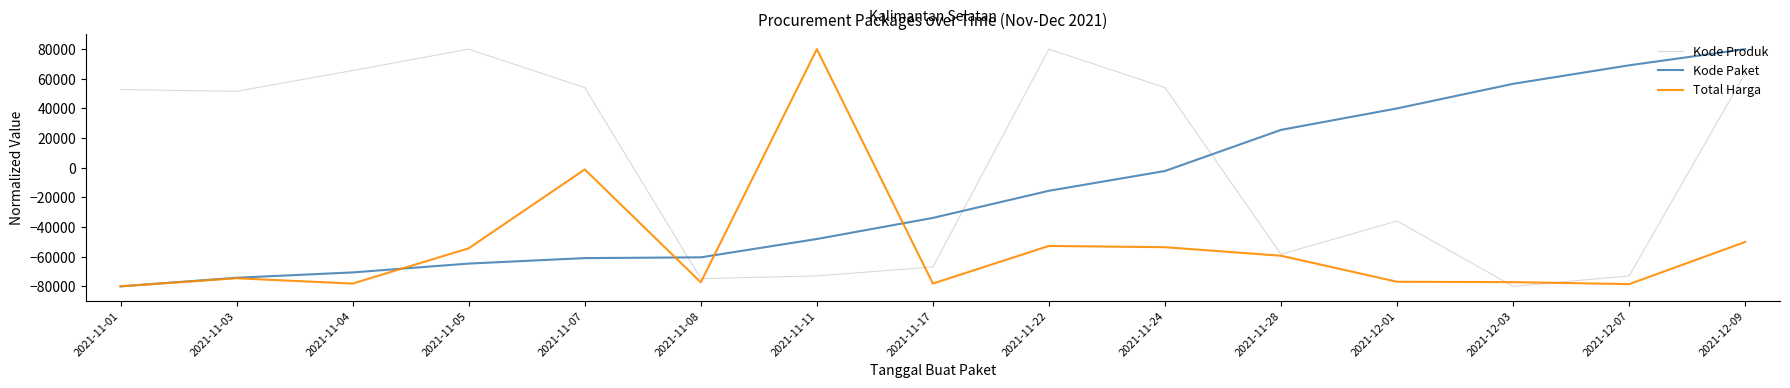

Which category has the highest value in the Total Harga series?

2021-11-11